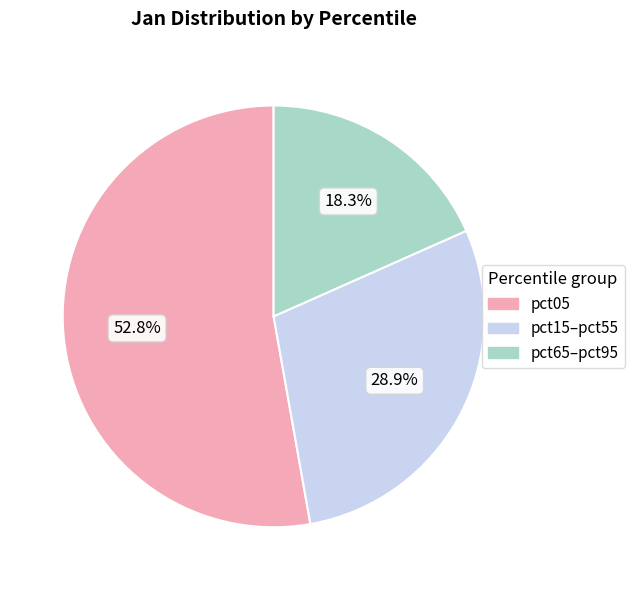

How many segments does this pie chart have?

3